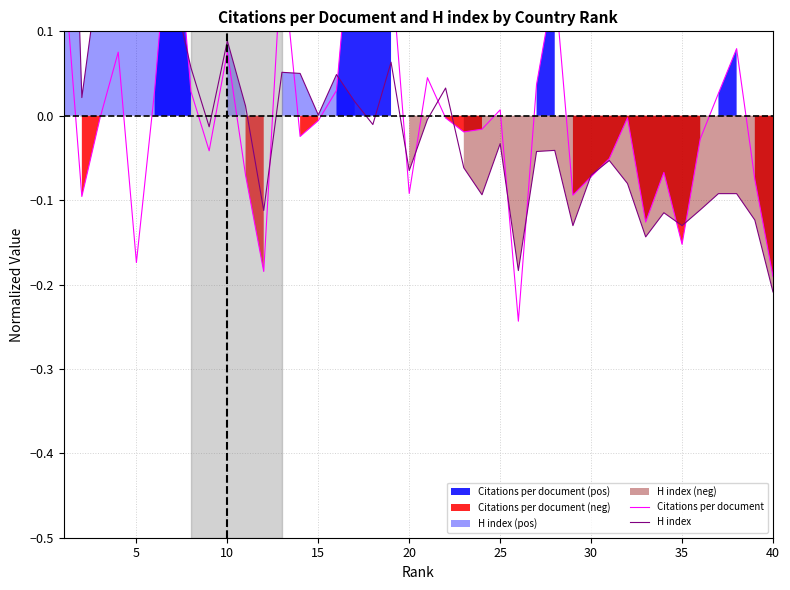

What is the difference between the maximum and second lowest values in the Citations per document series?

0.5